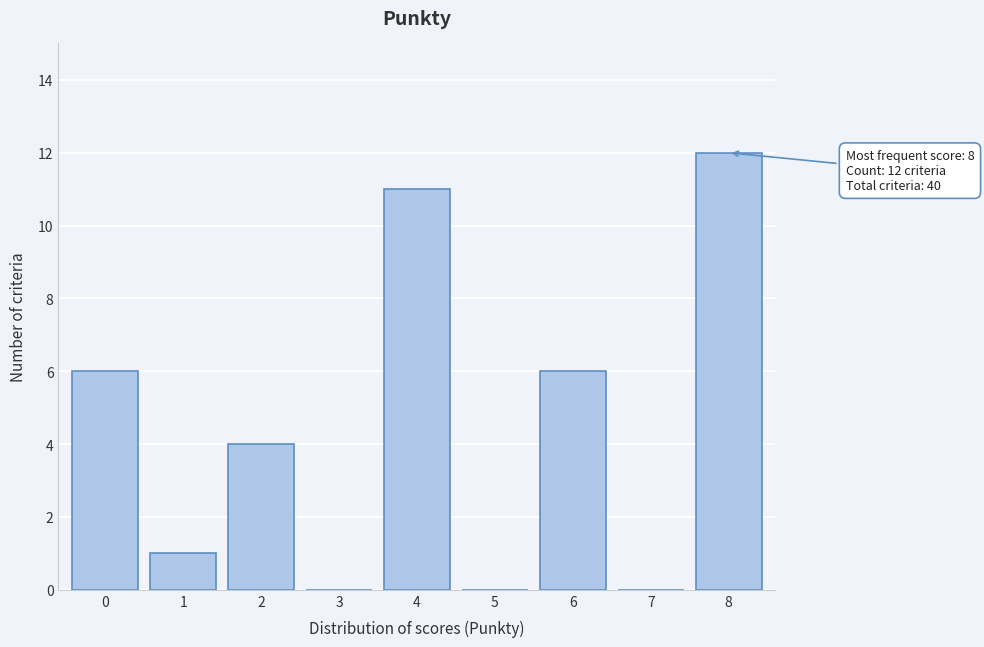

Which range on the x-axis has the tallest bar?

7.5 to 8.5